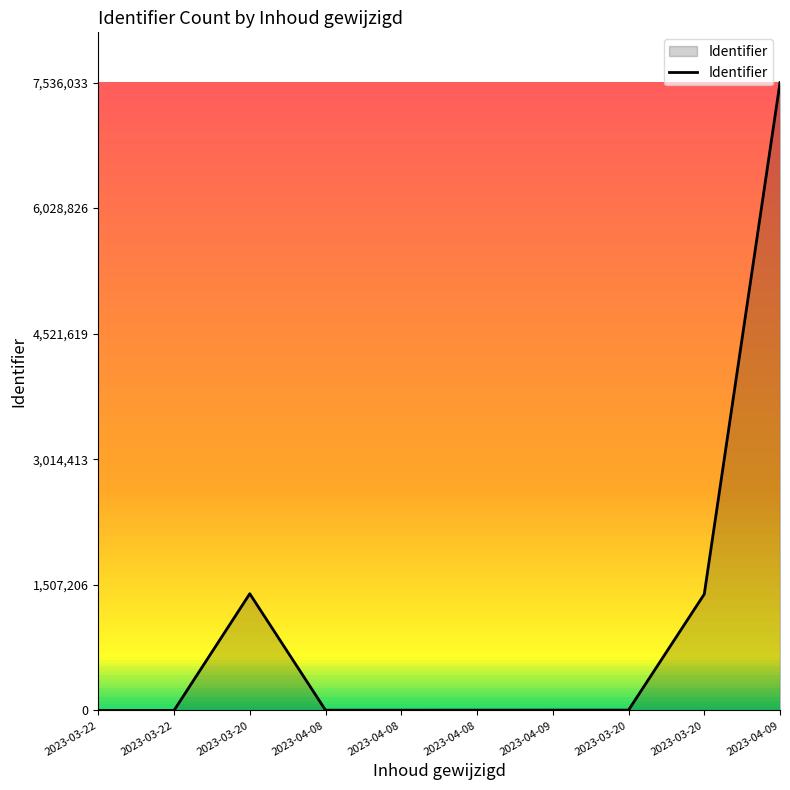

What is the change in value from 2023-04-08 to 2023-03-20?

+1392518.1